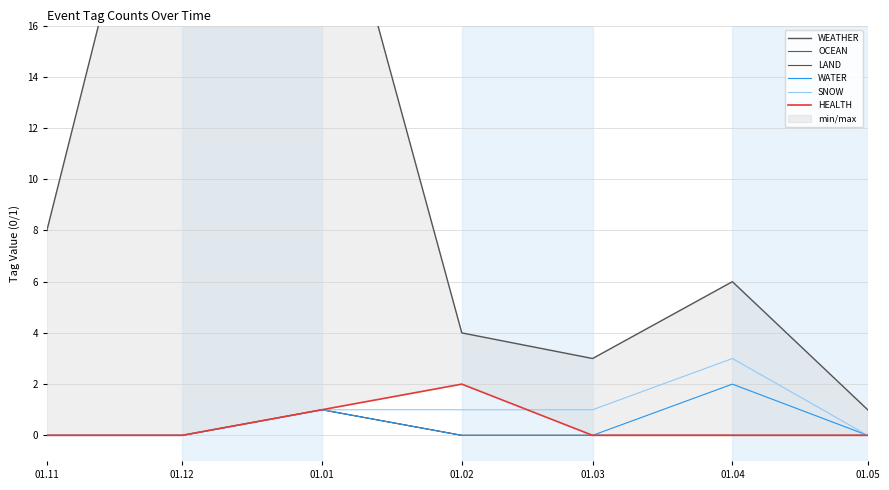

What position from the left is 01.05?

7